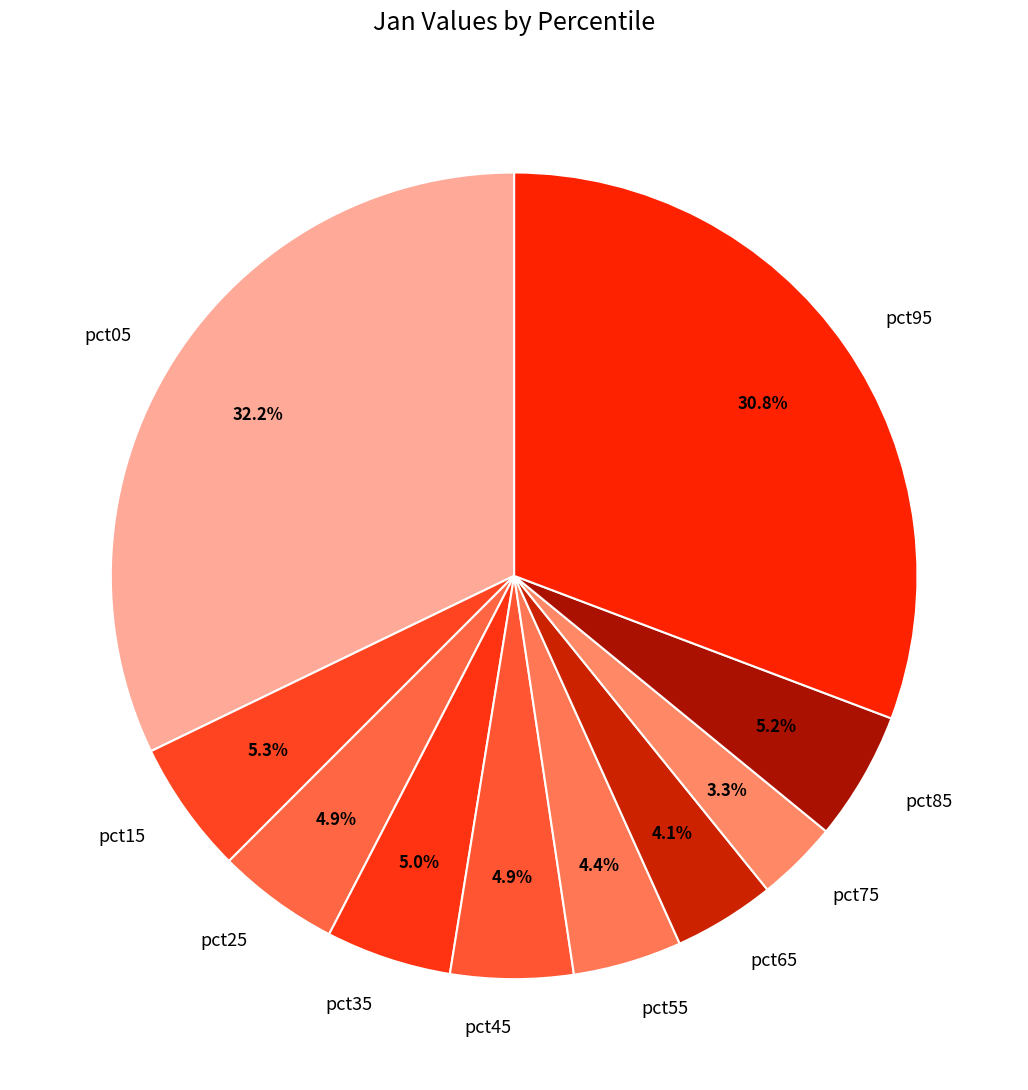

Does pct35 represent more than half of the total?

No